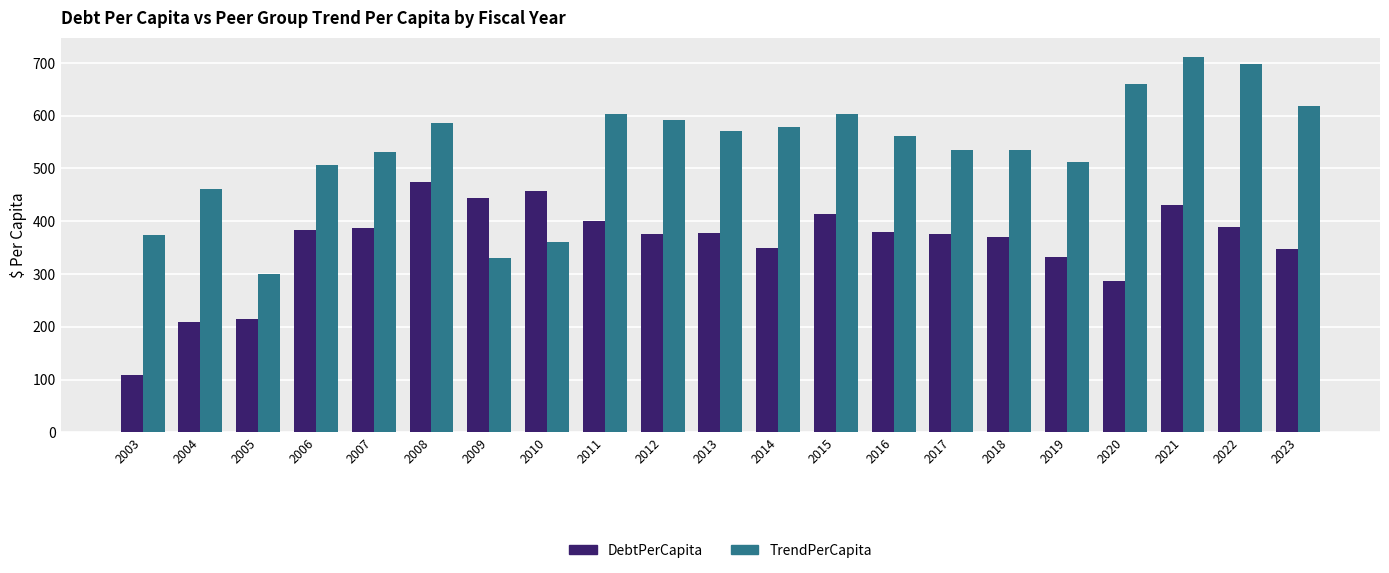

At which category is the sum across all series the highest?

2021